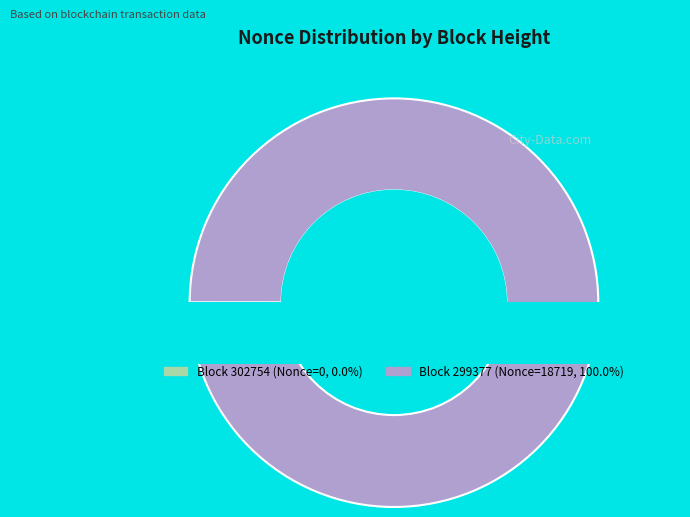

How many slices are in this pie chart?

2